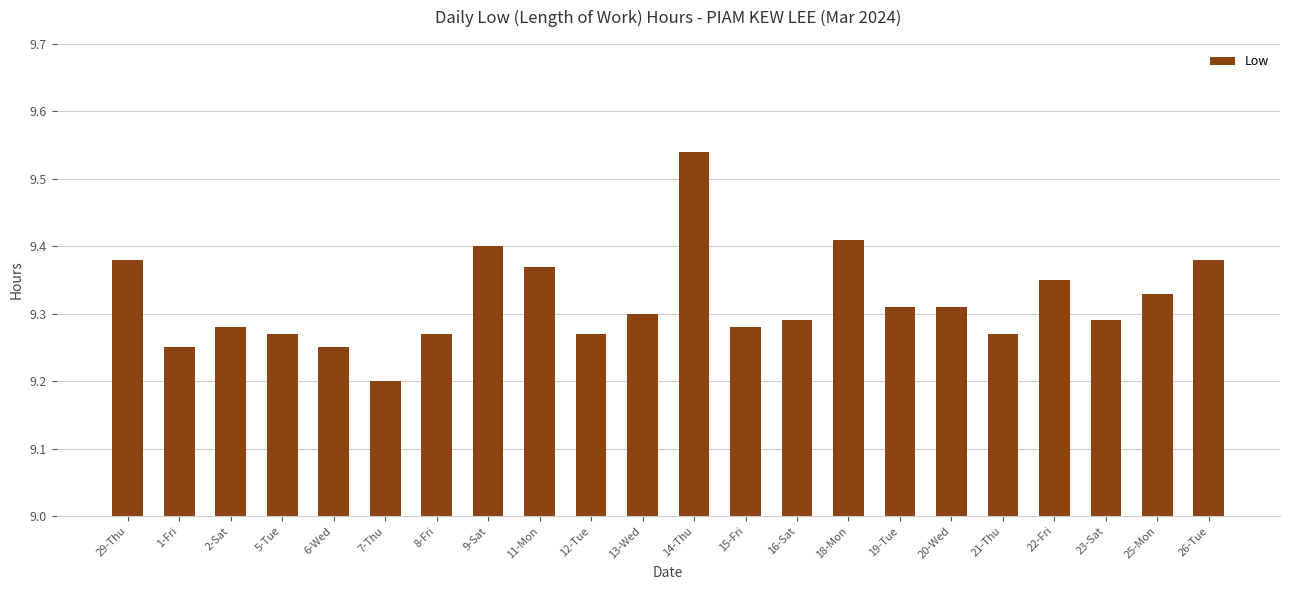

What is the difference between the maximum and minimum values?

0.3